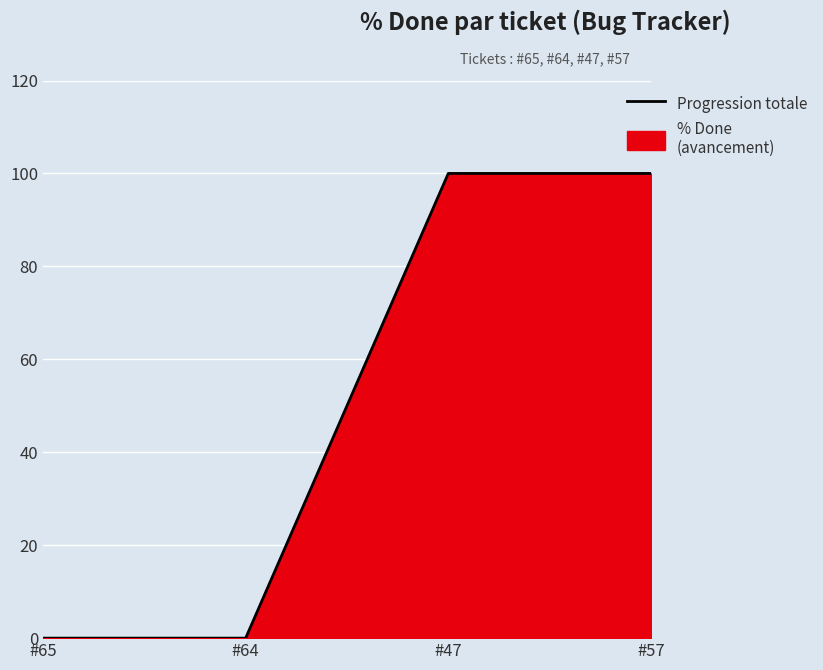

True or false: there are more than 0 points higher than both neighbors.

False